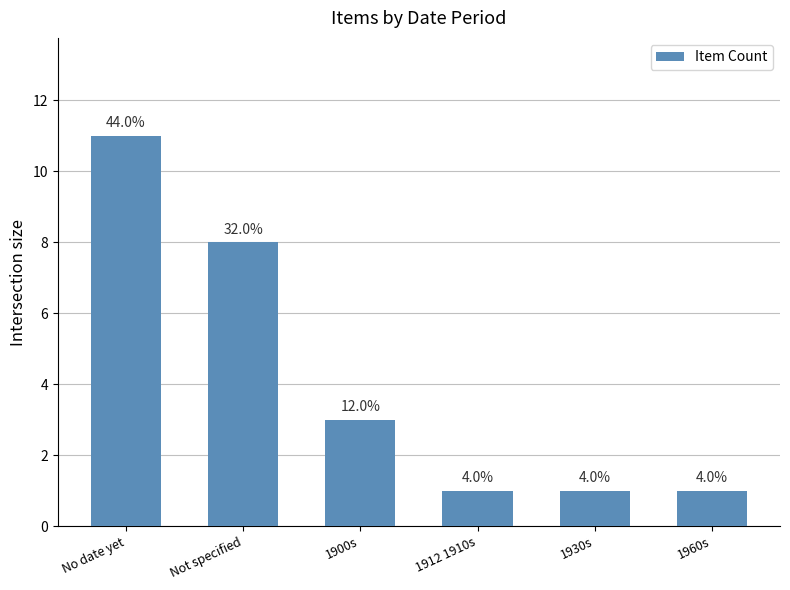

Rank the categories by value from lowest to highest.

1912 1910s, 1930s, 1960s, 1900s, Not specified, No date yet